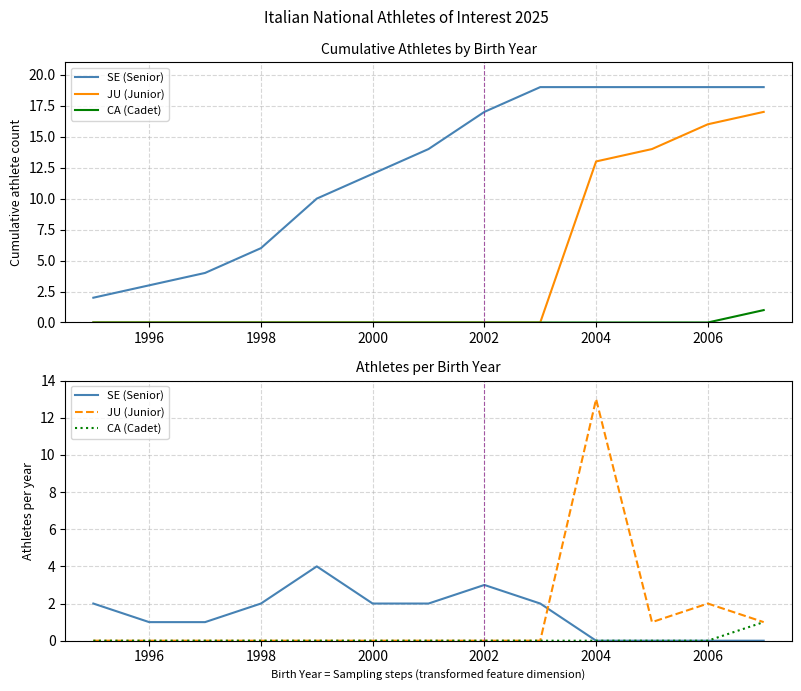

How many interior local peaks does the SE (Senior) series have?

2